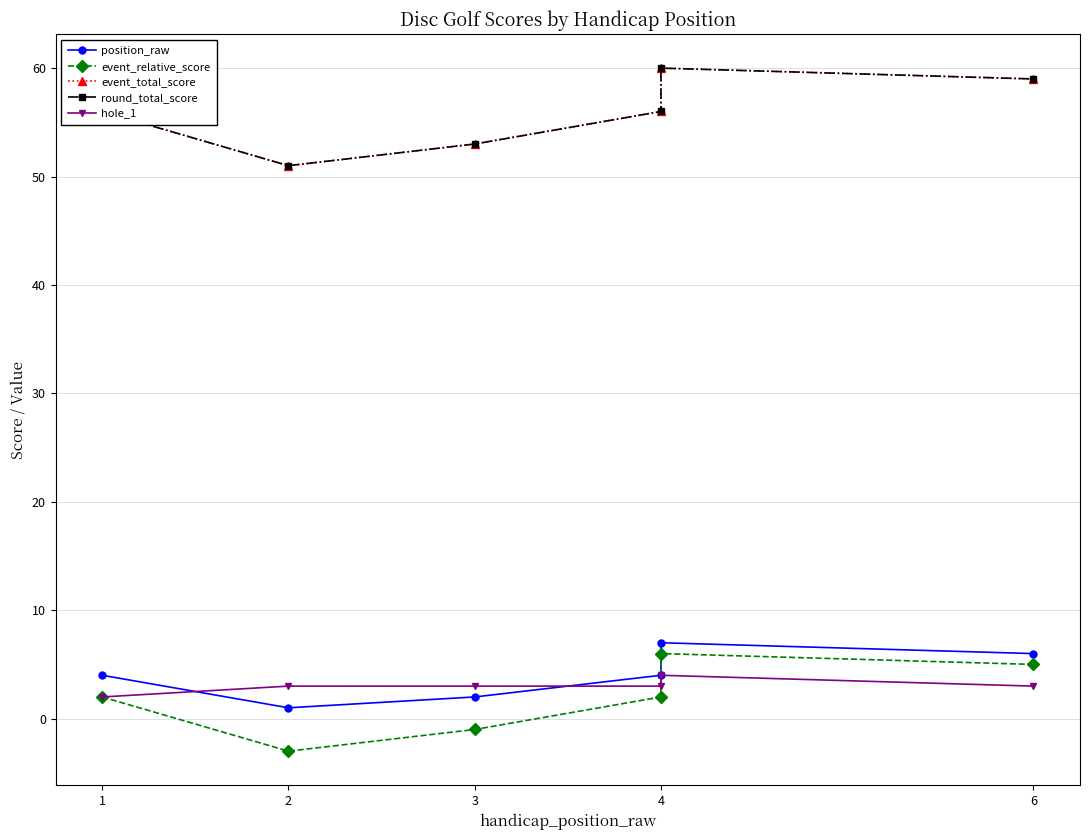

What is the difference between the maximum and minimum values in the event_total_score series?

9